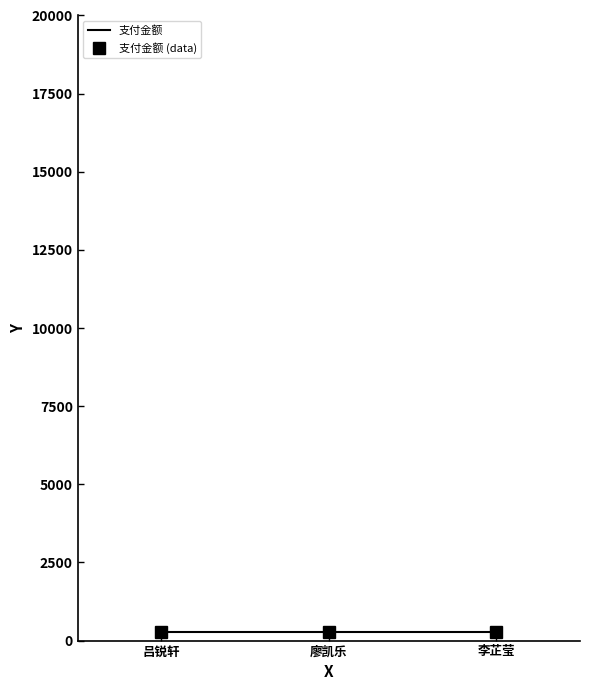

At which category is the sum across all series the highest?

吕锐轩